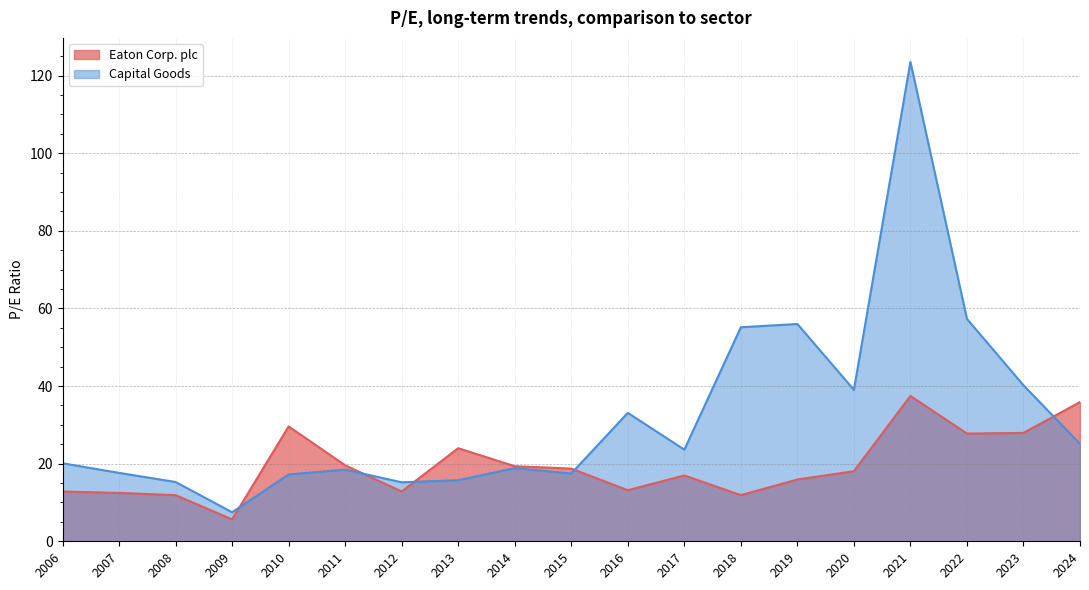

The Capital Goods series shows 55.2 at 2018. True or false?

True